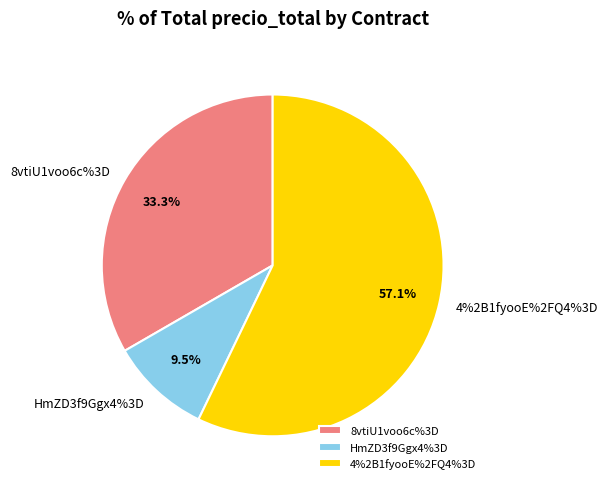

To the nearest percent, what is the difference between the largest and smallest slice percentages?

48%